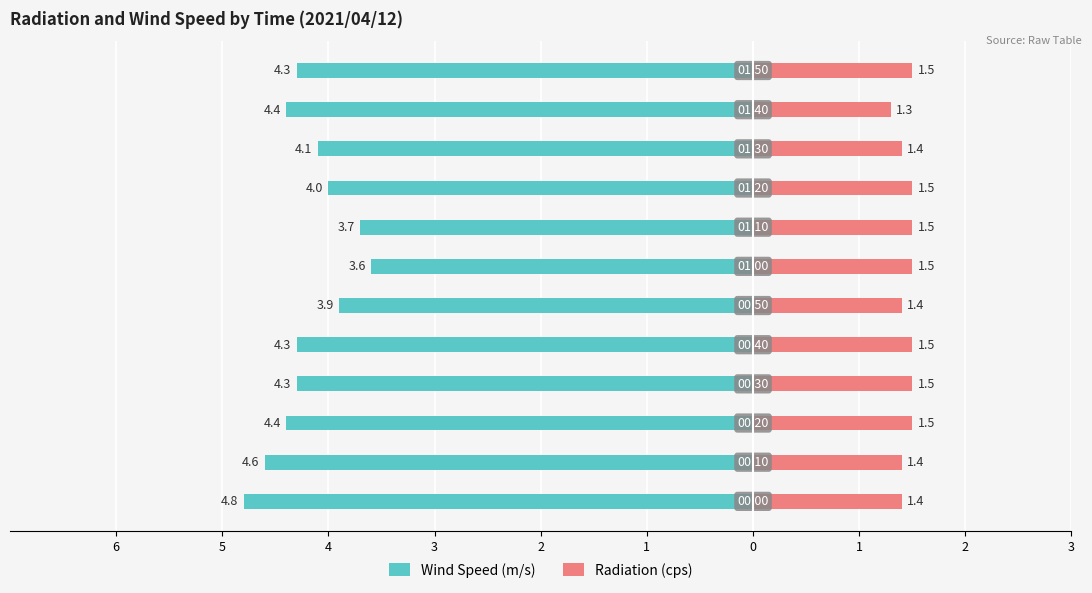

What is the value of the Radiation (cps) bar at the 7th from the left?

1.5